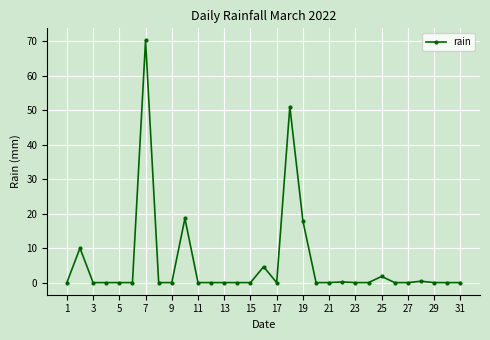

True or false: there are more than 2 points higher than both neighbors.

True